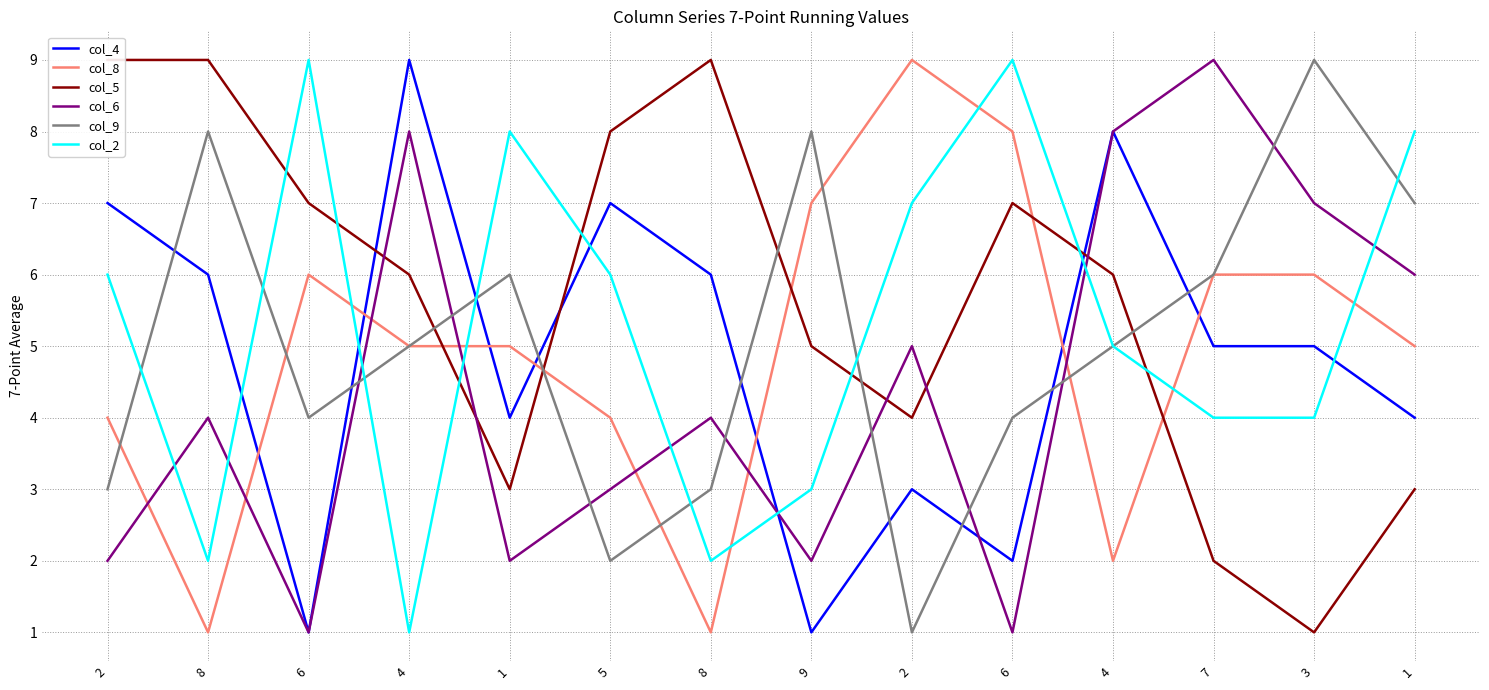

True or false: col_8 and col_2 cross at least once.

True